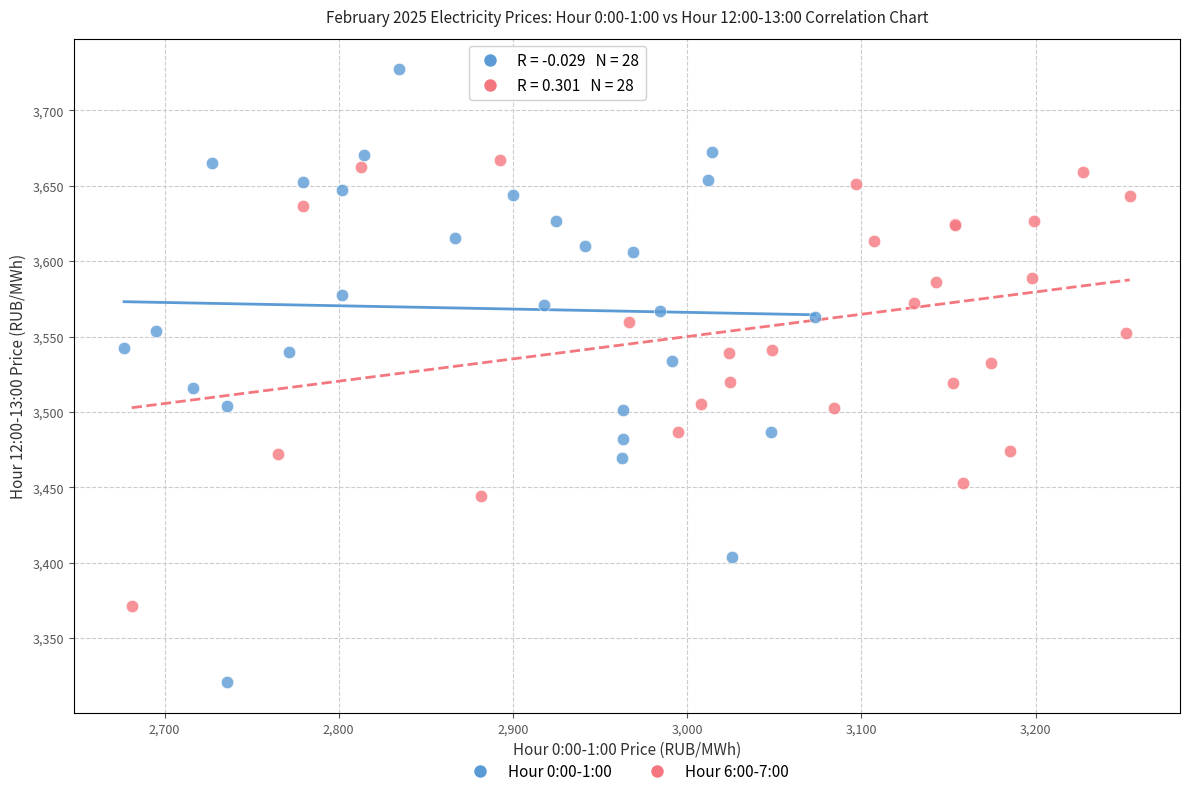

What are all the series names shown in the legend?

Hour 0:00-1:00, Hour 6:00-7:00